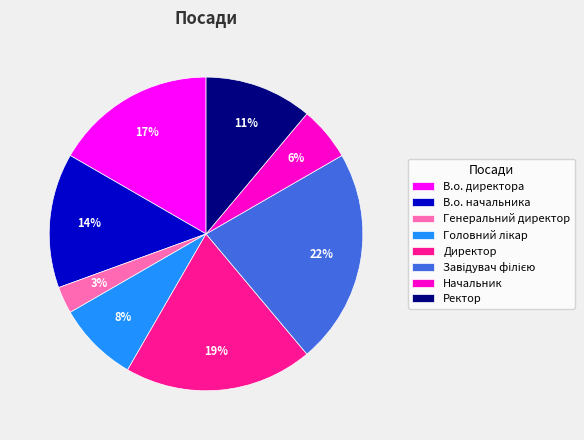

Between Директор and В.о. директора, which is larger?

Директор